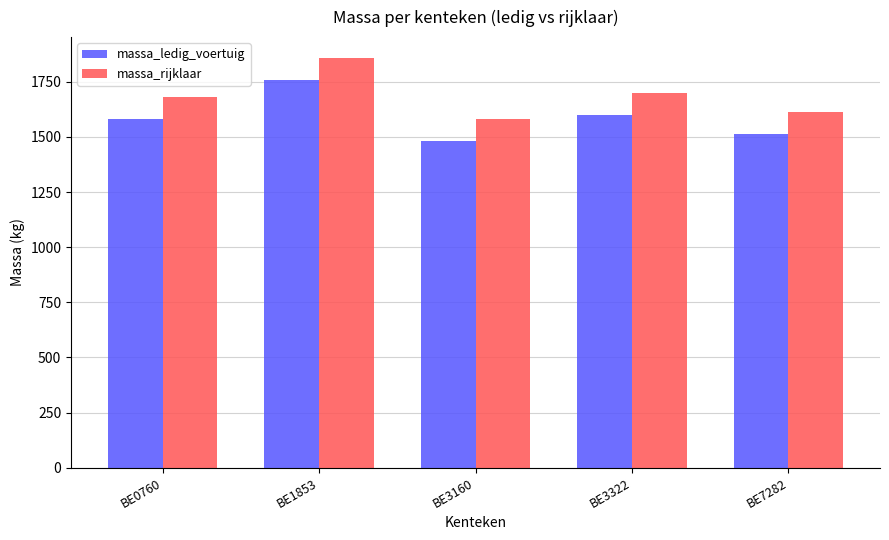

Rank the series by their average value, from highest to lowest.

massa_rijklaar, massa_ledig_voertuig